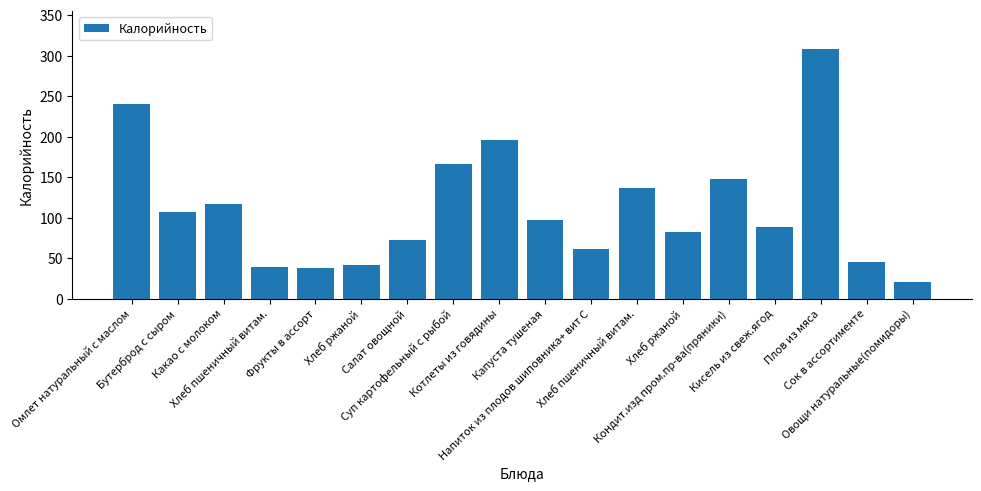

Reading left to right, what are all the values shown in this chart?

241.0	107.0	117.0	38.9	37.9	41.3	72.4	166.7	195.8	97.1	61.4	136.2	82.6	148.2	89.0	308.9	45.0	20.5